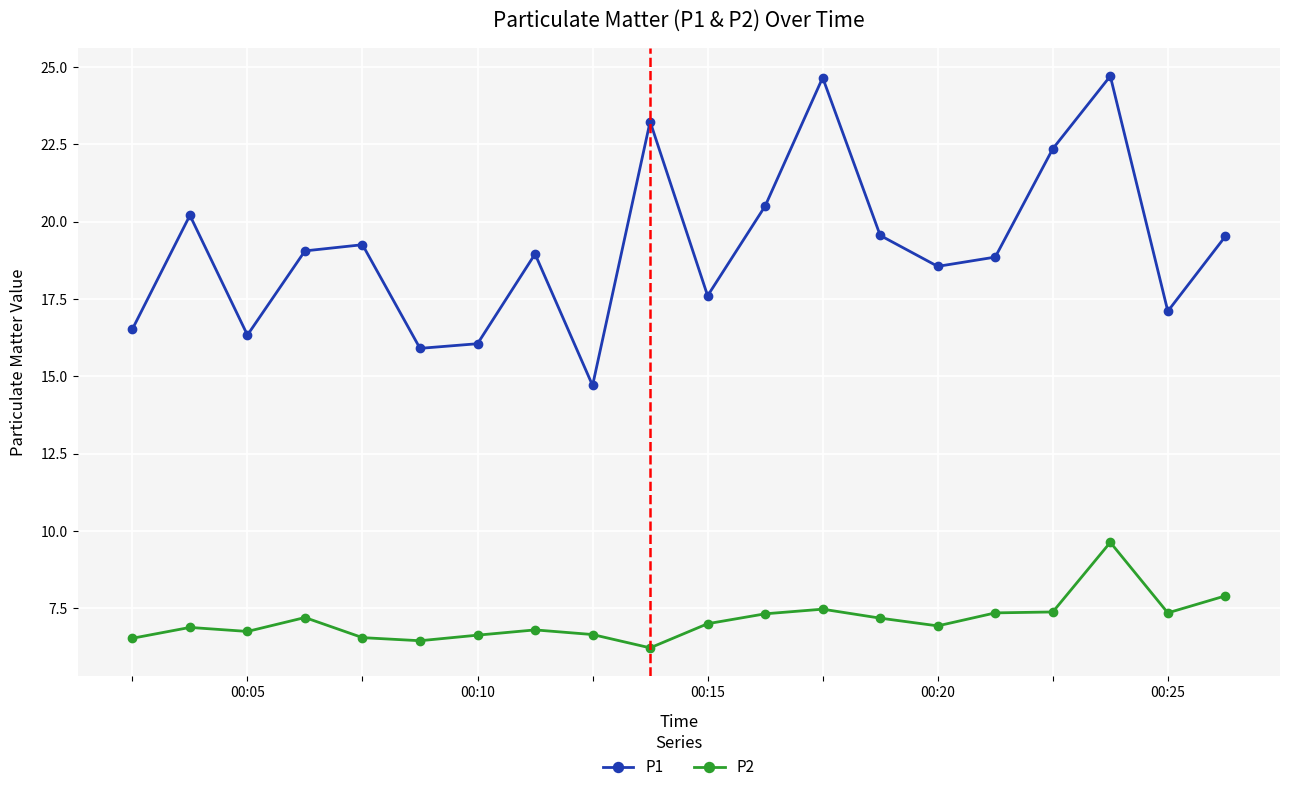

List the series in order of their overall mean, highest first.

P1, P2